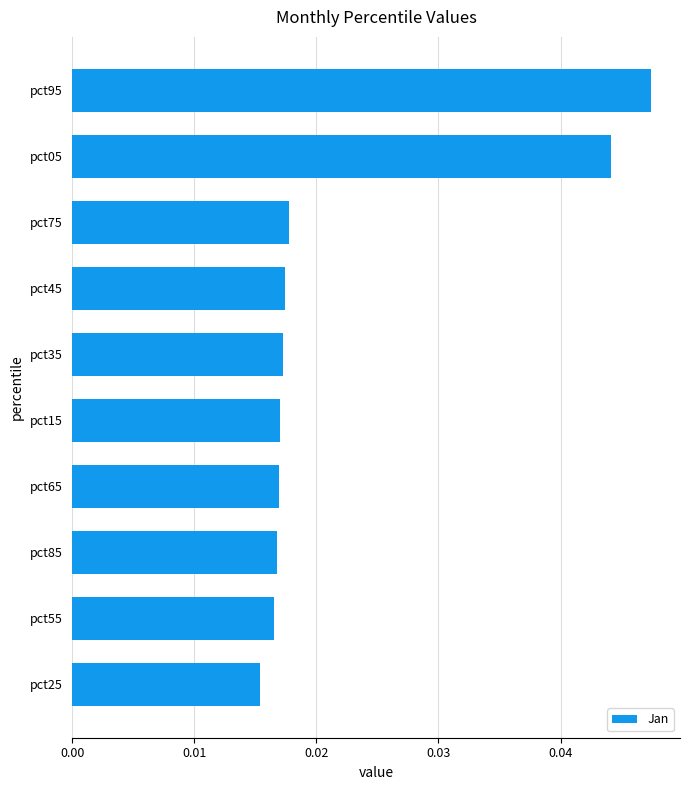

Does the chart contain stacked bars?

No